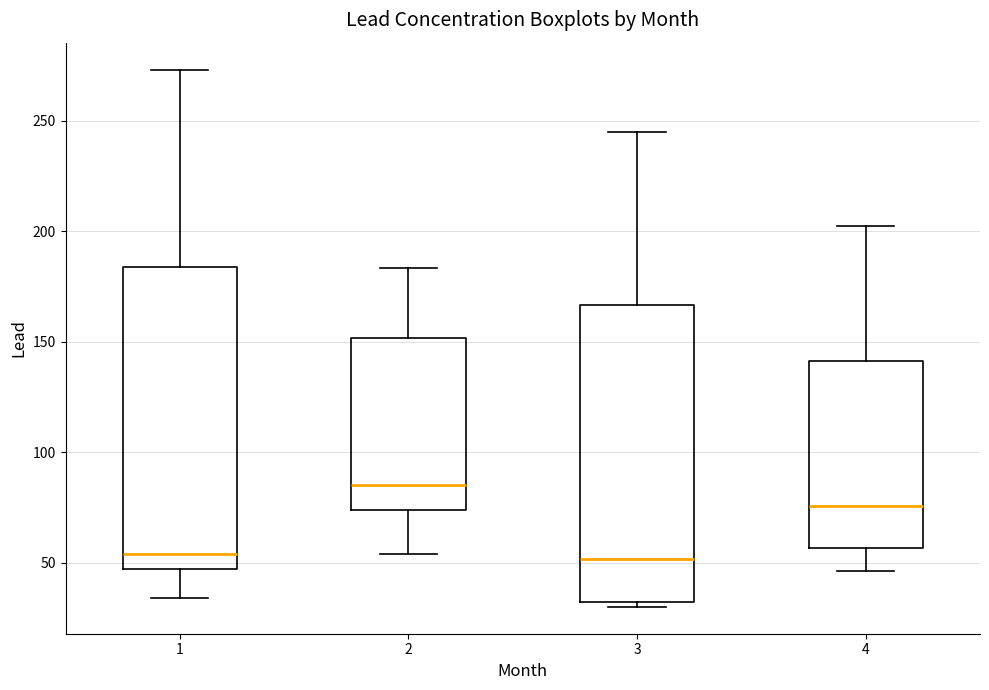

Where is the lower edge of the box at x = 2 on the y-axis? The values are not printed on the chart, so give them approximately, as read against the axis.

75